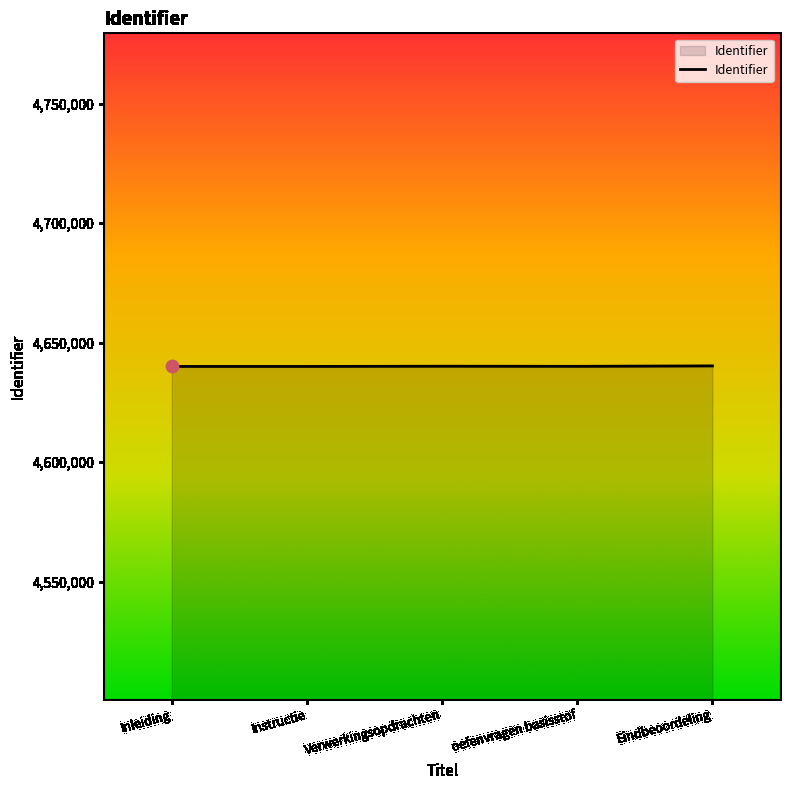

Approximately how many times larger is the value at Eindbeoordeling compared to oefenvragen basisstof?

1.0